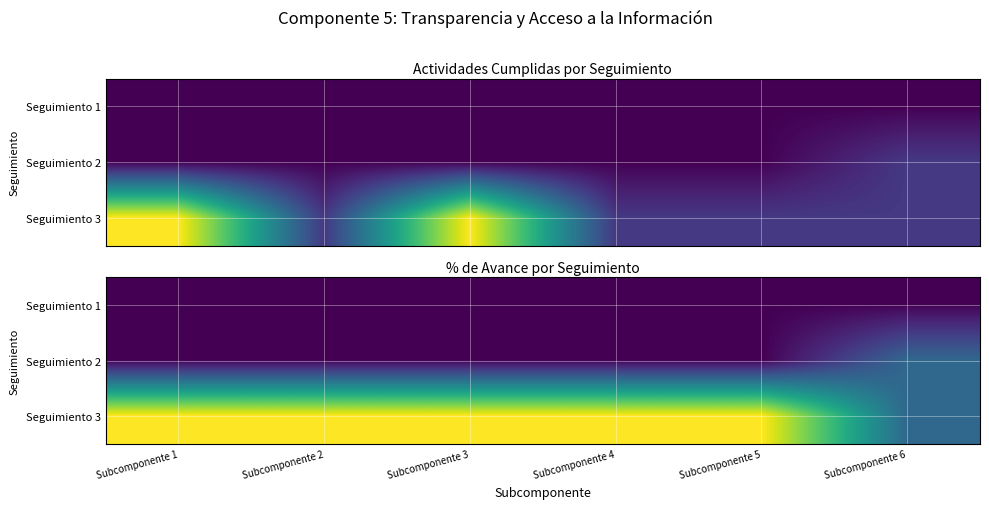

What is the spread (max minus min) of values at Subcomponente 6?

0.3